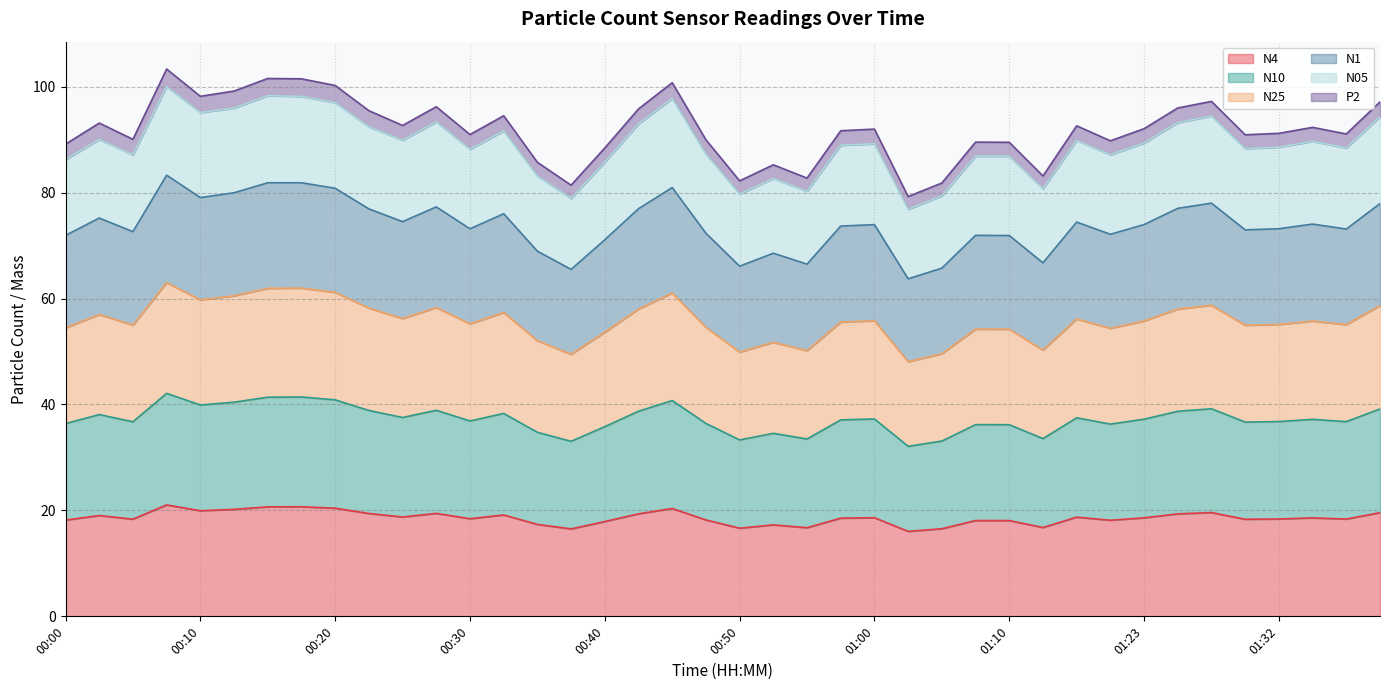

True or false: N25 and N1 intersect in this chart.

False